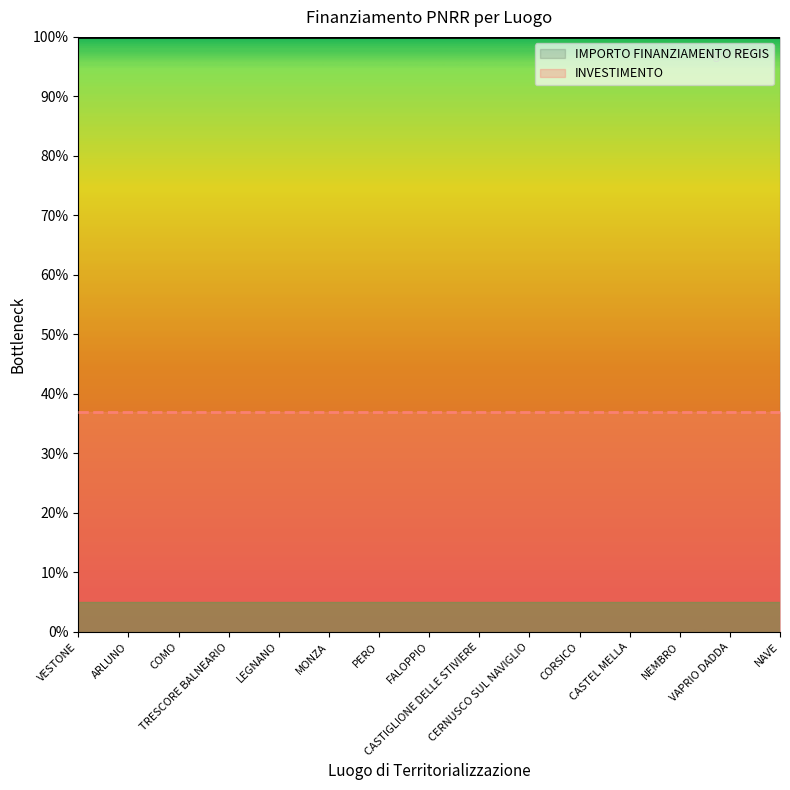

True or false: IMPORTO FINANZIAMENTO REGIS has a value of 41 at CASTEL MELLA.

False